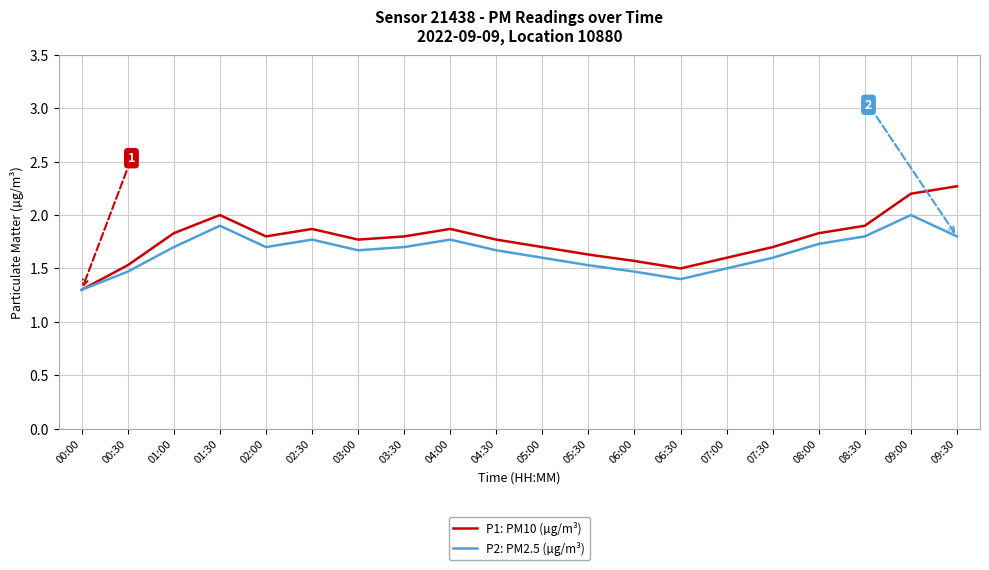

At which label does P2: PM2.5 (µg/m³) reach its minimum?

00:00